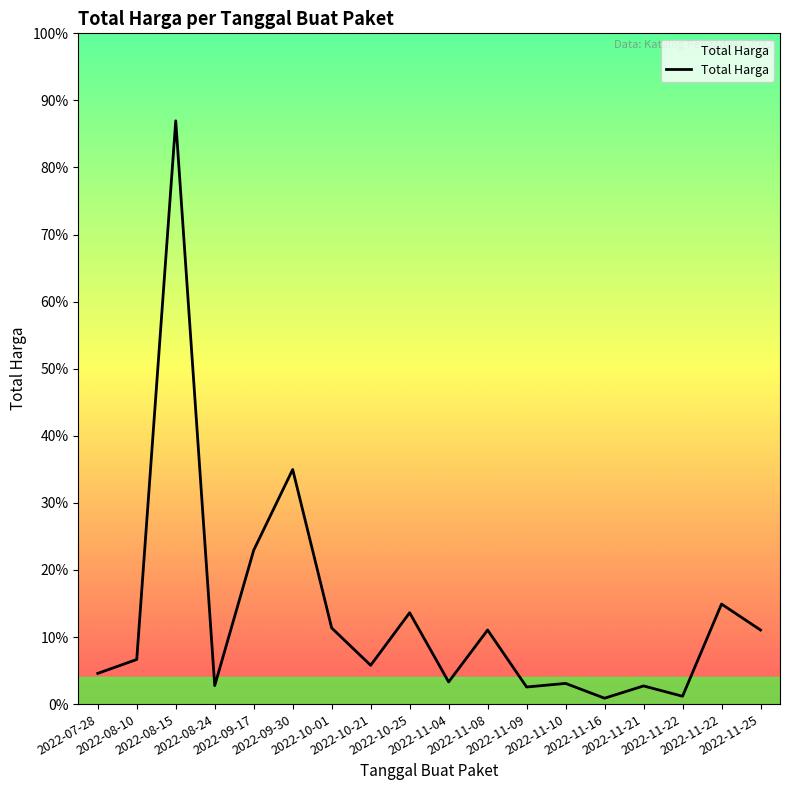

At which label does the data first exceed 29000000?

2022-08-15